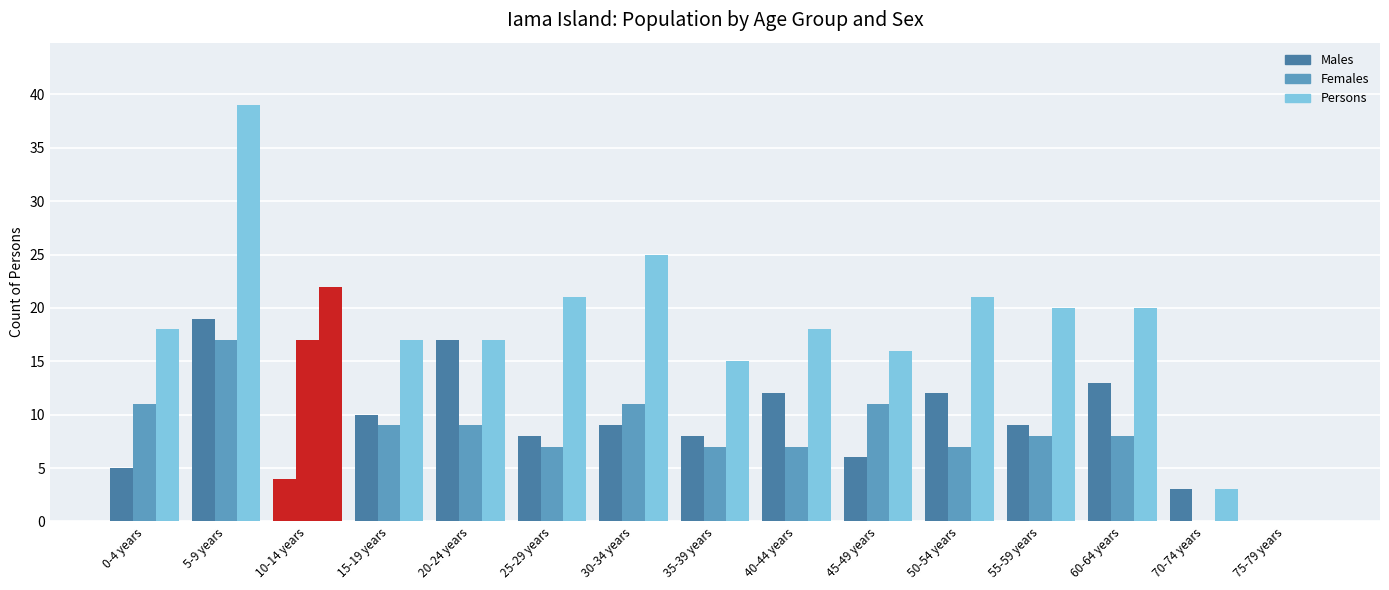

What is the sum of all Males values?

135